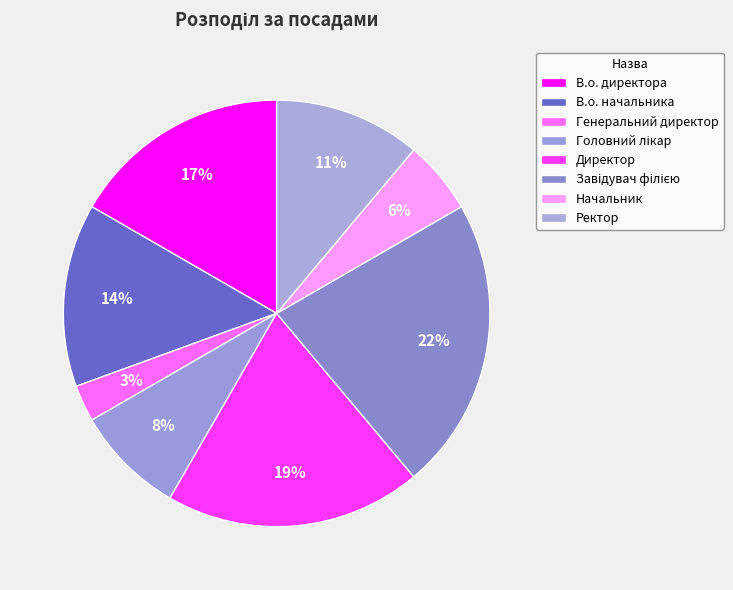

What is the smallest slice in the pie chart?

Генеральний директор